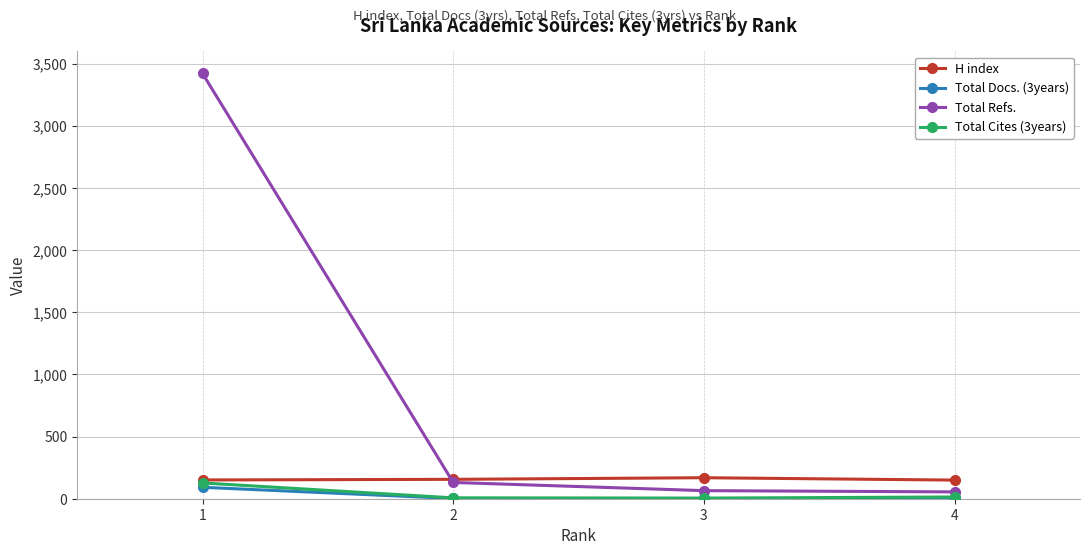

True or false: H index has more than 0 interior local peaks.

True